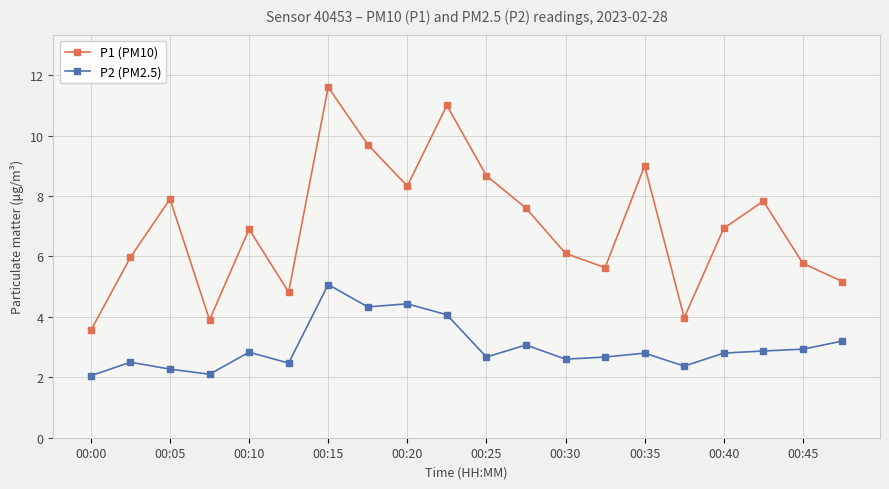

What are all the series names shown in the legend?

P1 (PM10), P2 (PM2.5)